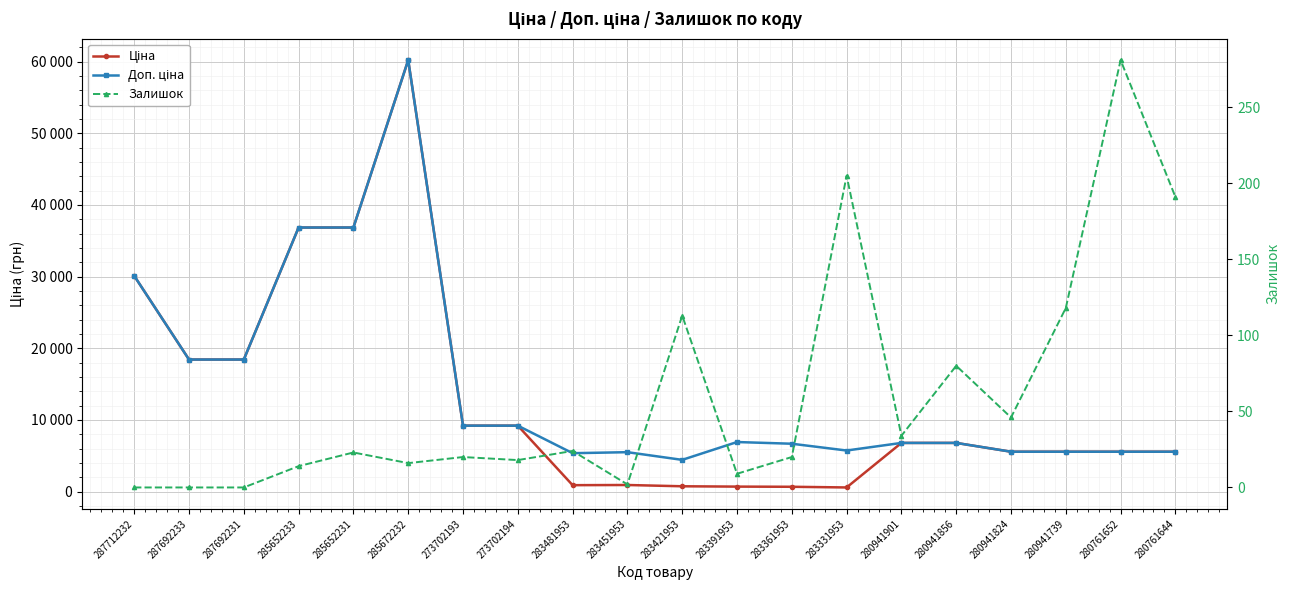

Rank the series by their maximum value, from lowest to highest.

Залишок, Ціна, Доп. ціна